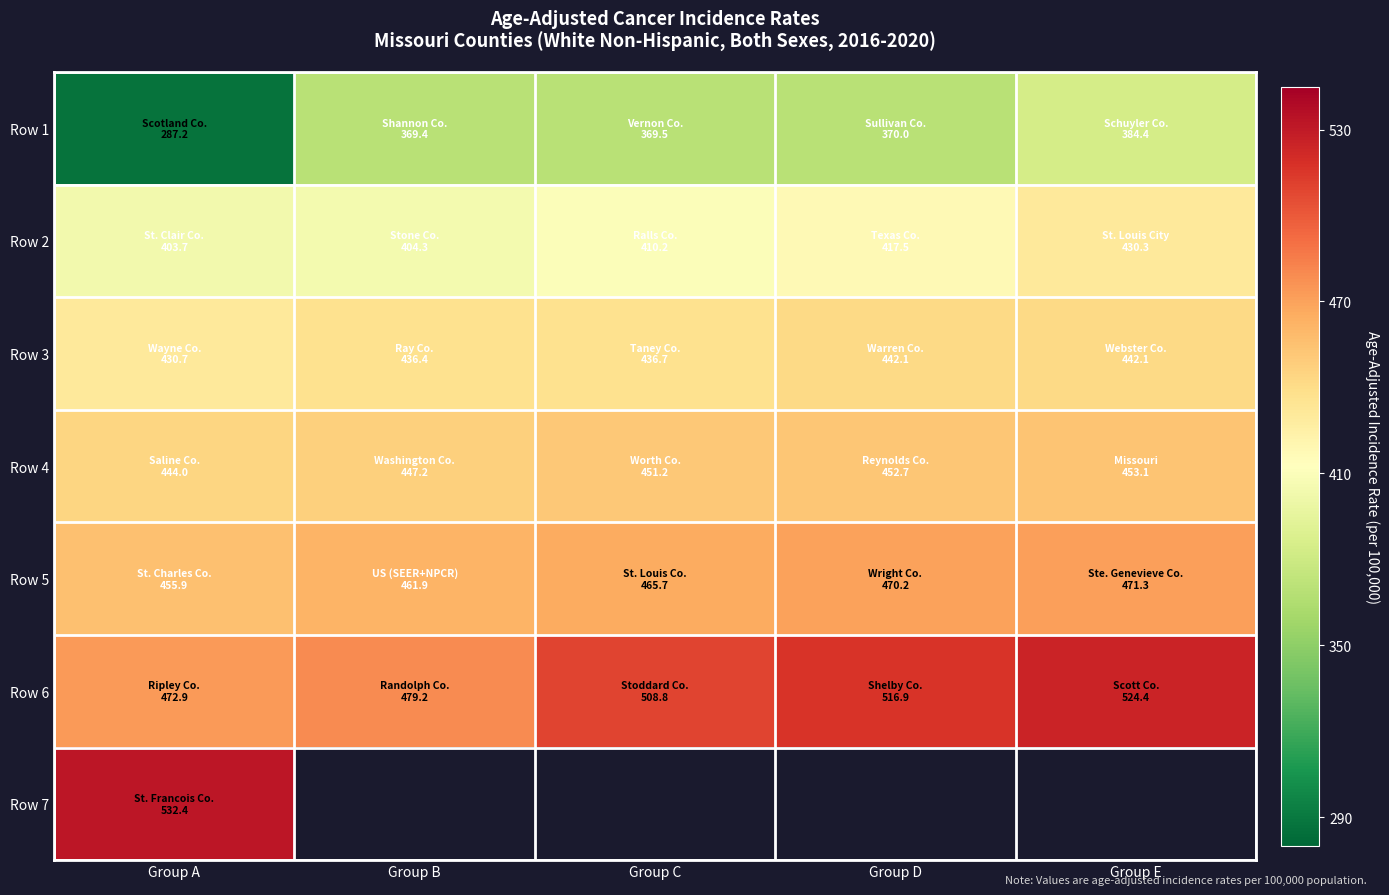

What is the minimum value shown in the chart?

287.2